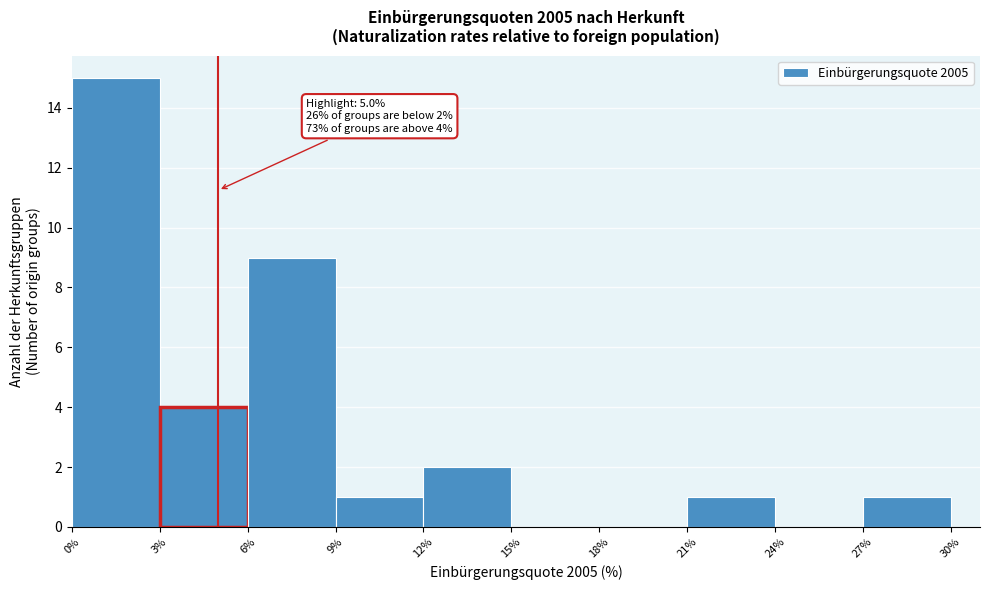

Which range on the x-axis has the tallest bar?

0% to 3%